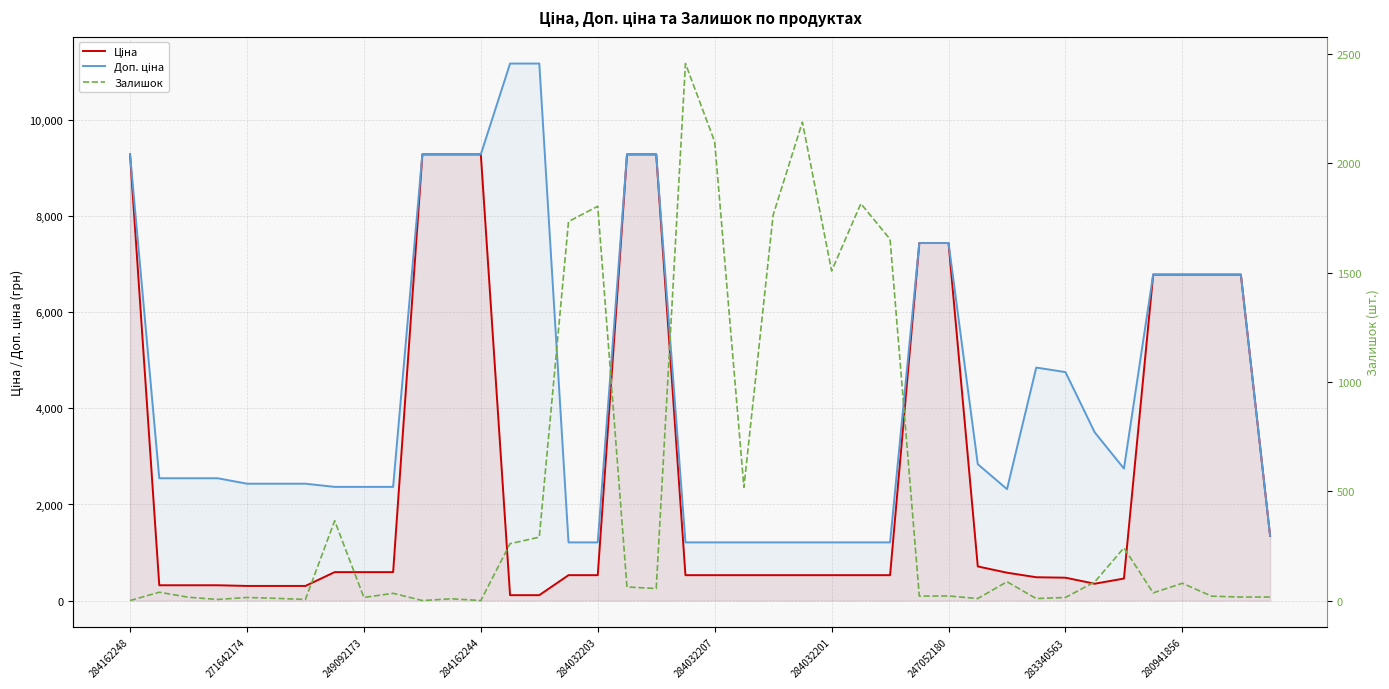

Where does the Доп. ціна series first go above 2546?

284162248